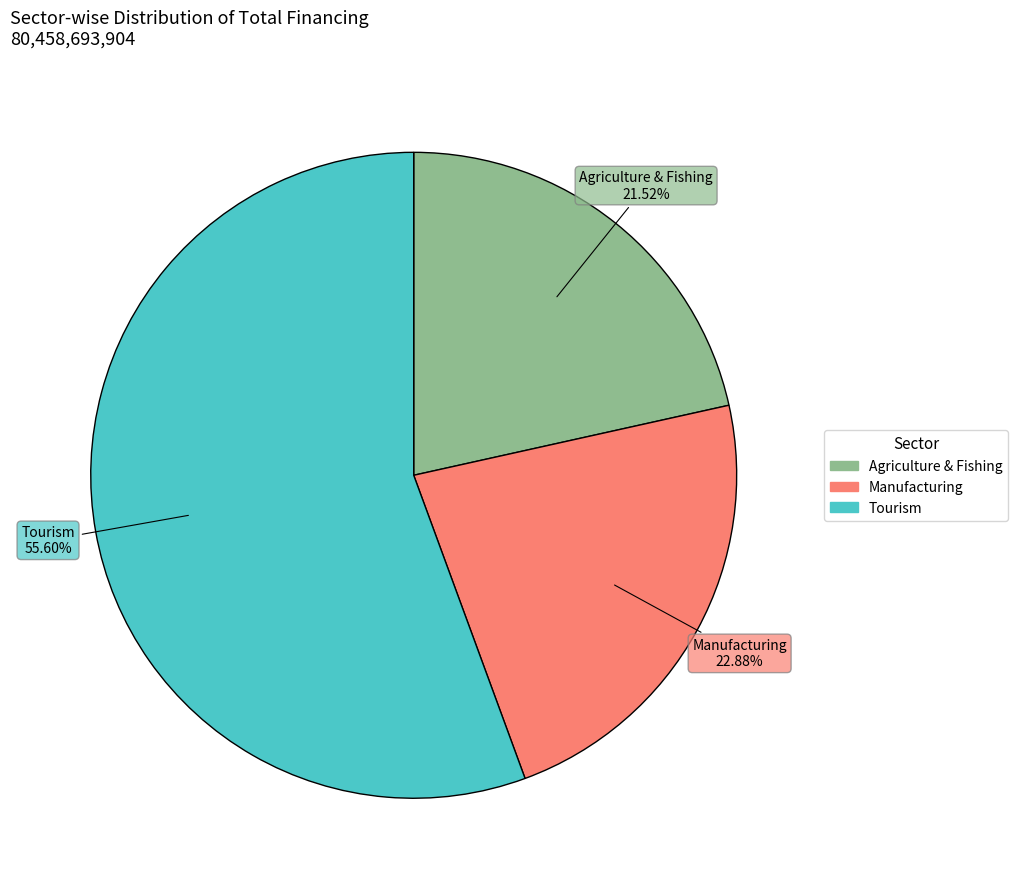

Is there any slice that represents more than half of the pie?

Yes